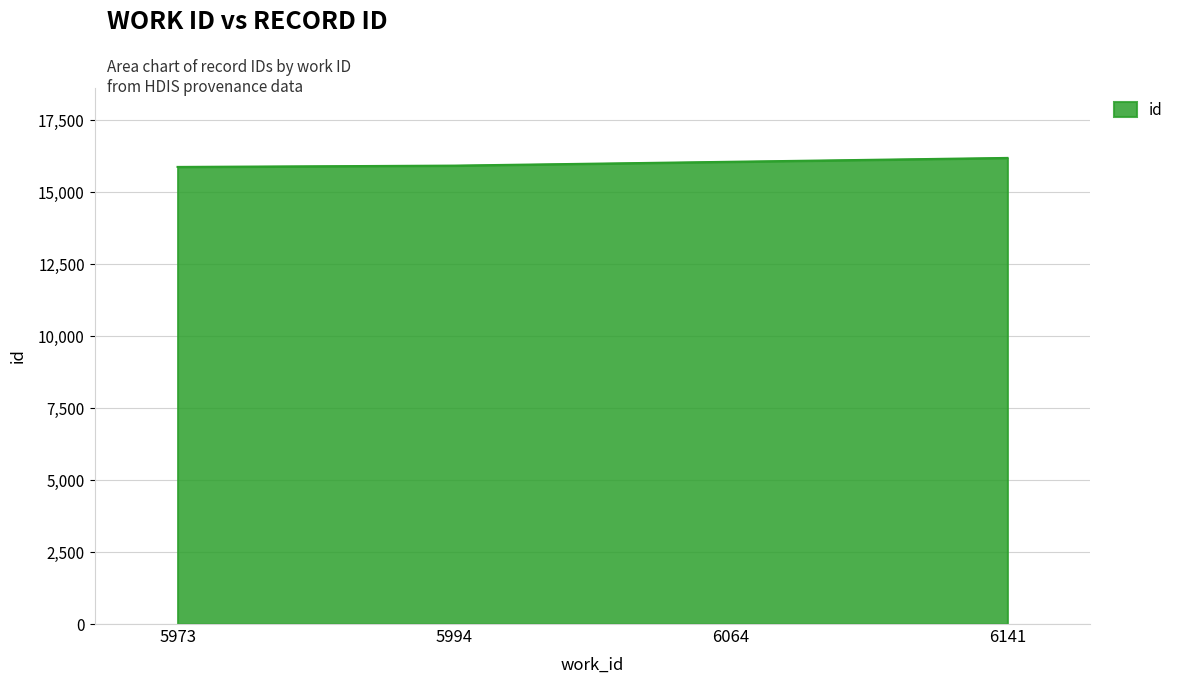

Is it true that the value at 6141 is 16196?

True